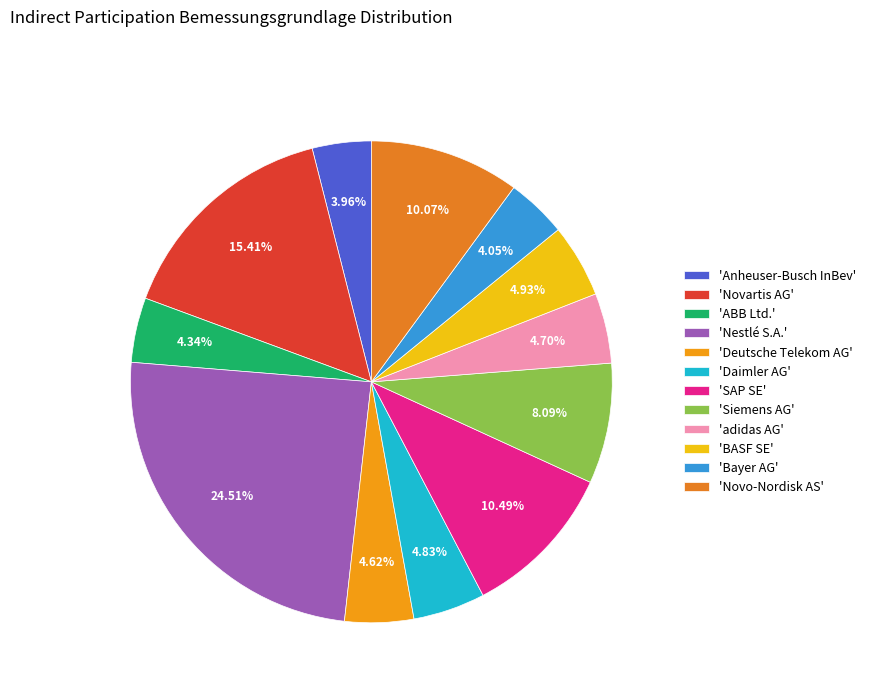

Rank the categories by value from highest to lowest.

Nestlé S.A., Novartis AG, SAP SE, Novo-Nordisk AS, Siemens AG, BASF SE, Daimler AG, adidas AG, Deutsche Telekom AG, ABB Ltd., Bayer AG, Anheuser-Busch InBev